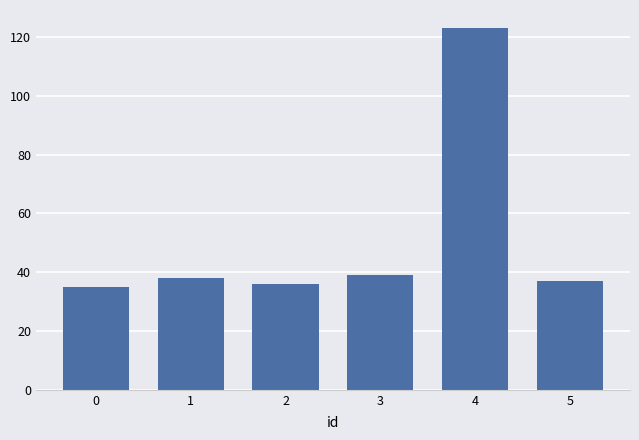

What is the minimum value shown in the chart?

35